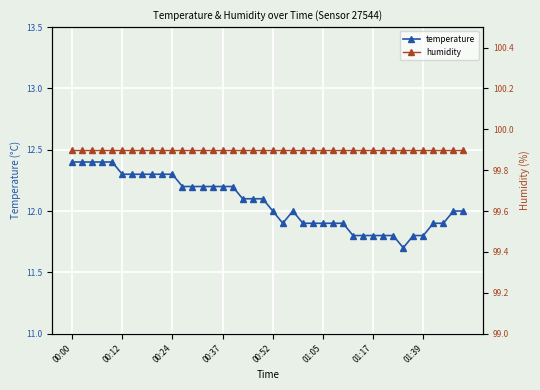

How many lines are shown in the chart?

2